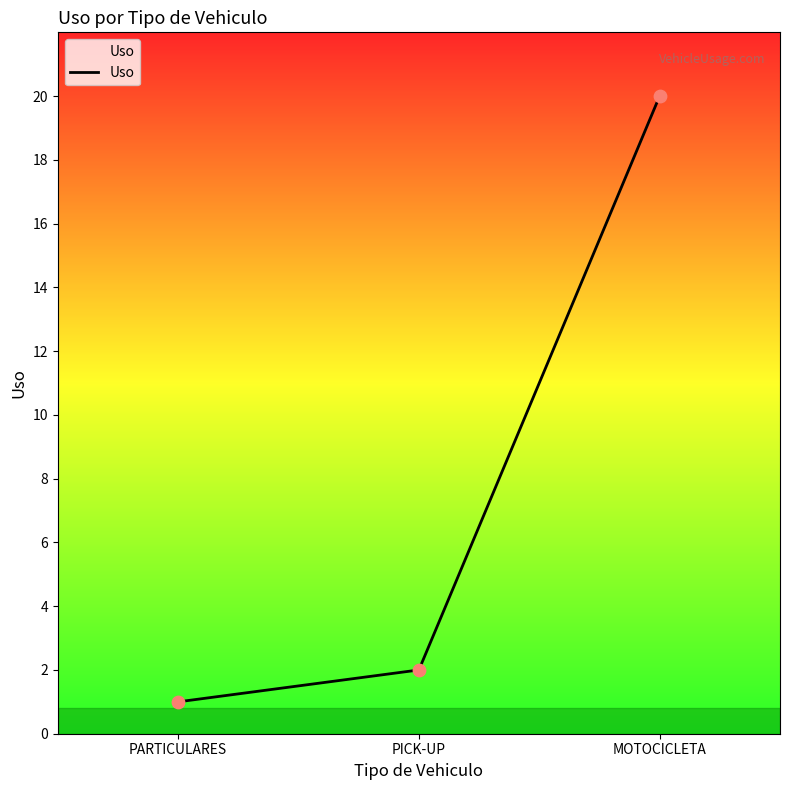

Approximately how many times larger is the value at PARTICULARES compared to MOTOCICLETA?

0.1